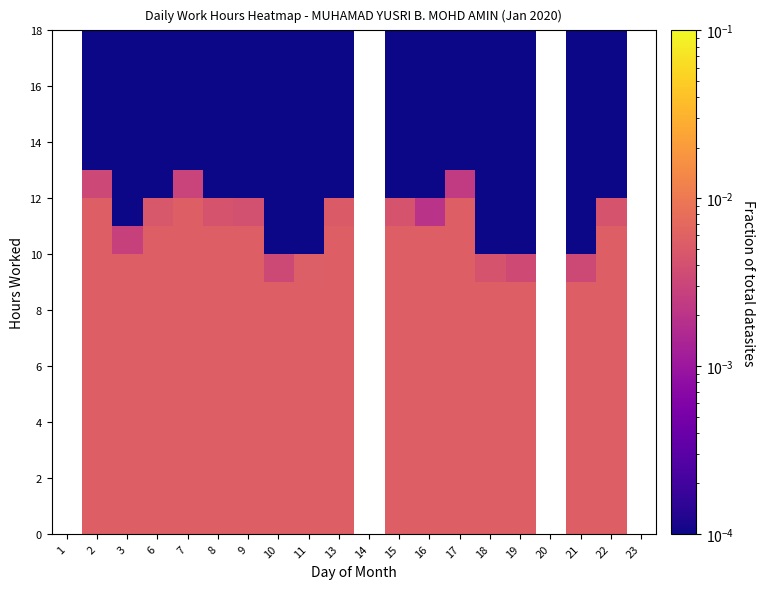

At which category is the sum across all series the highest?

2